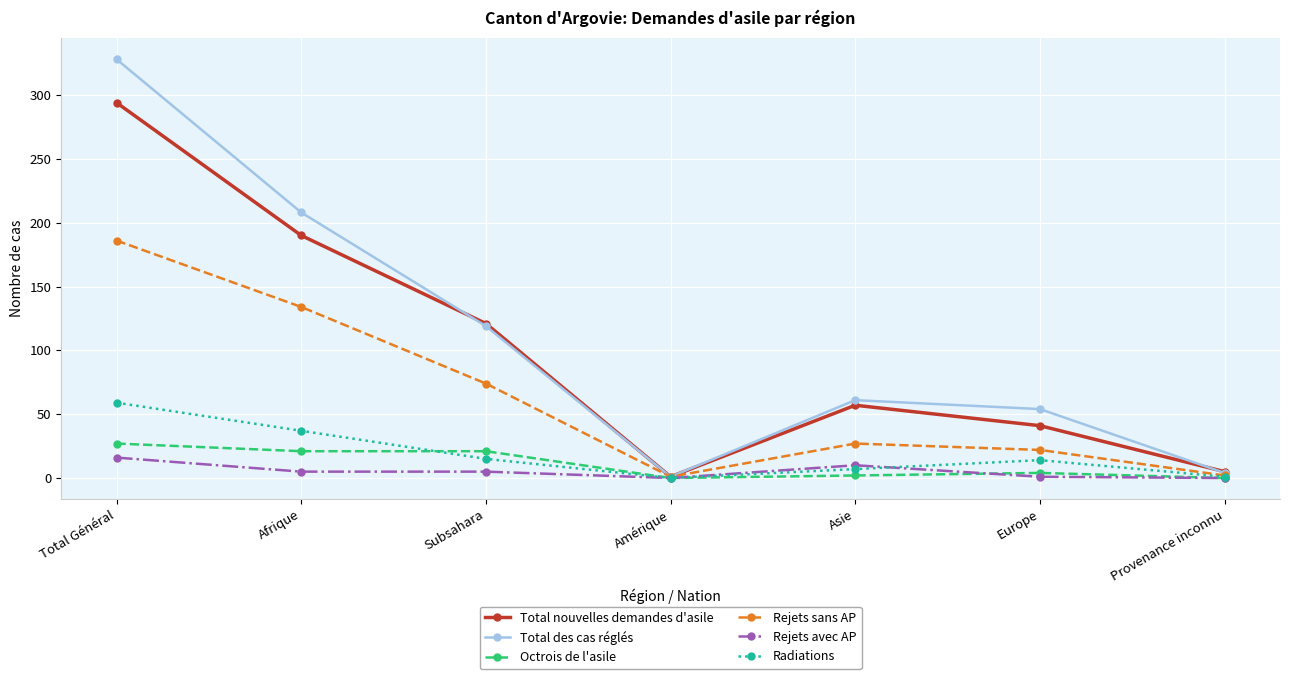

Does the chart have visible grid lines?

Yes